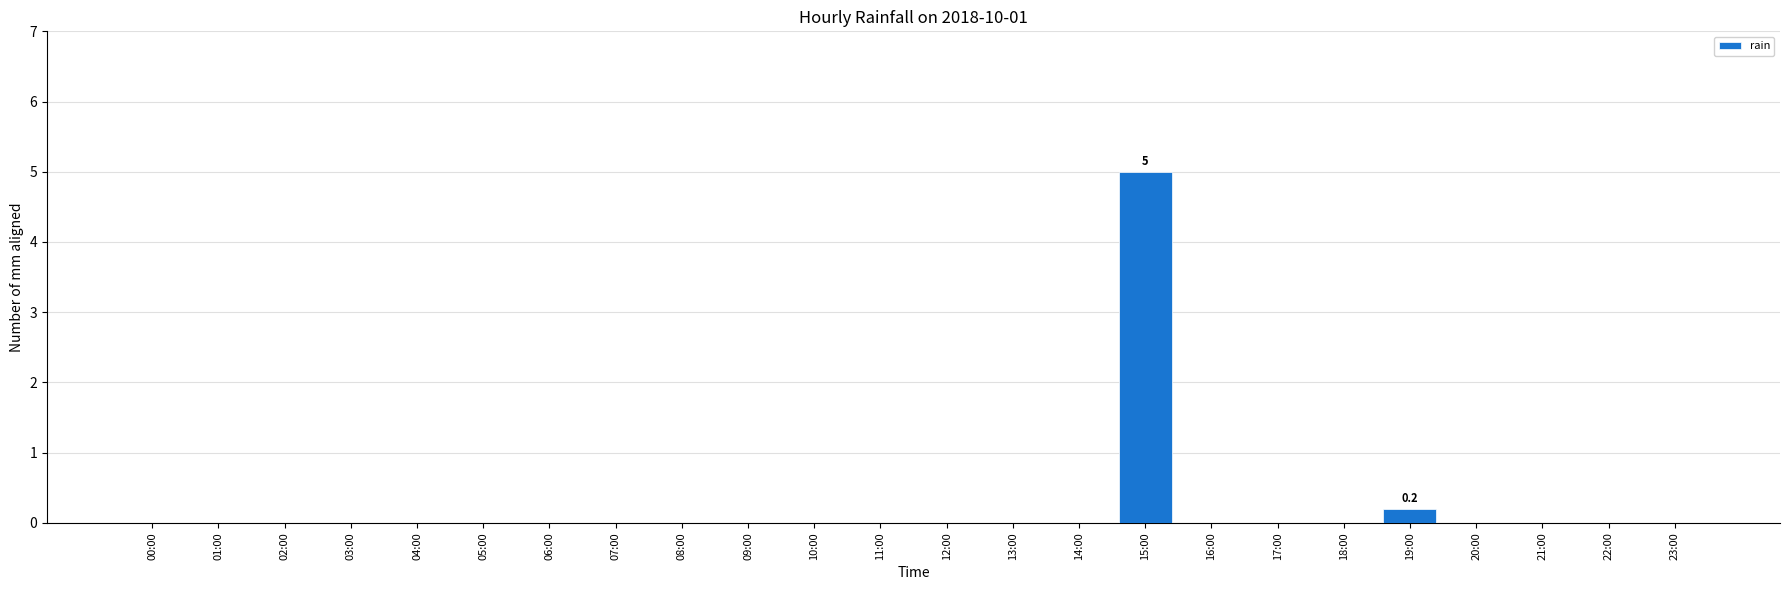

How many distinct data groups are displayed?

1